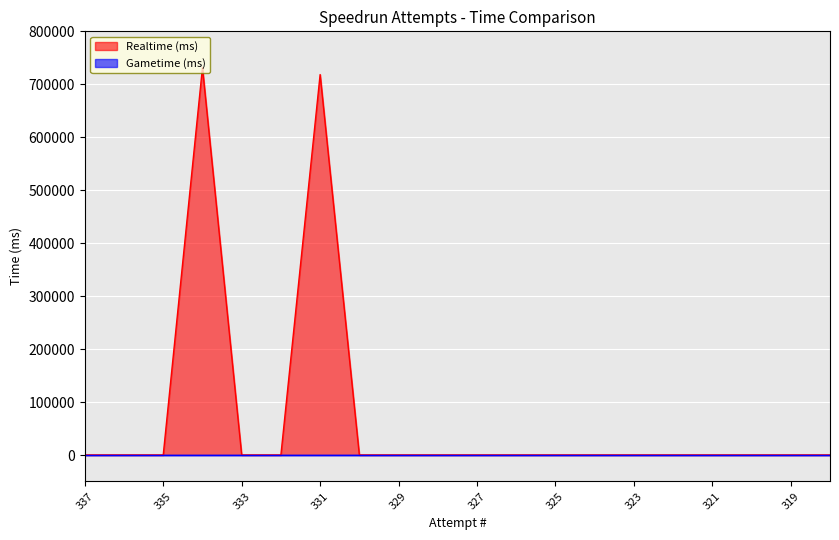

Is it true that the value at 324 is 0?

True